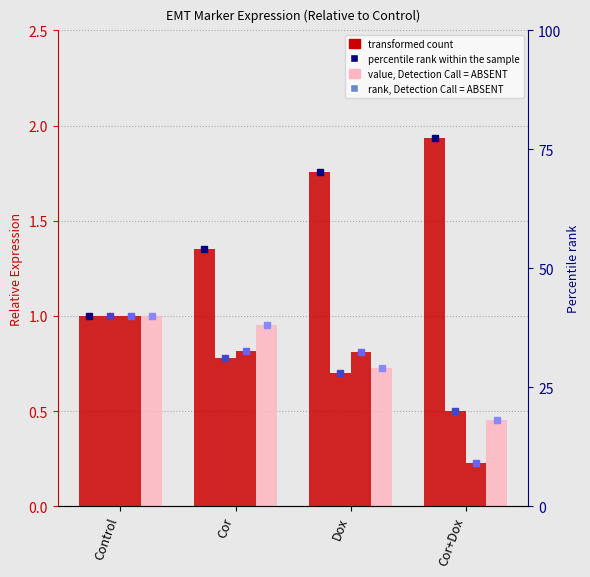

Is the value of N-cadherin at Control greater than the value of Zeb1 at Control?

No